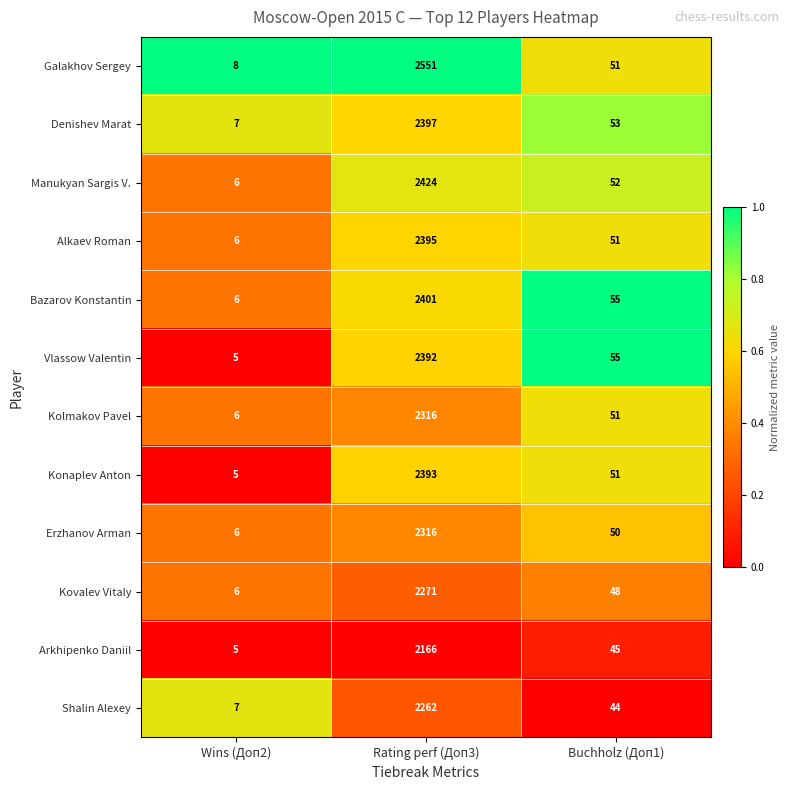

What is the sum of all Vlassow Valentin values?

2452